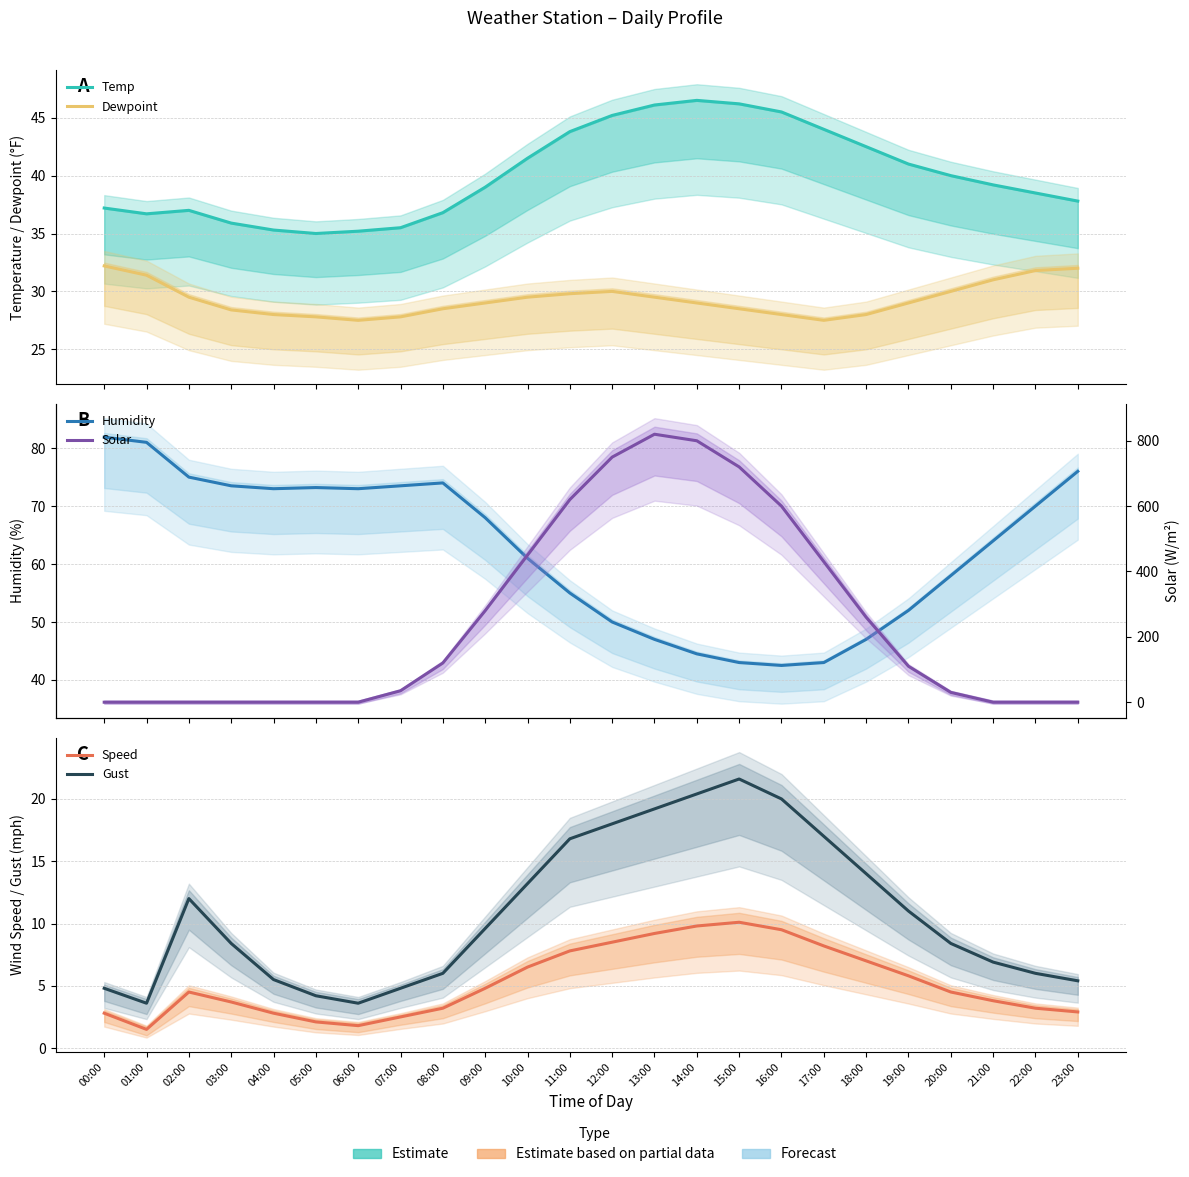

What is the value of the Dewpoint point at the 15th from the left?

29.0